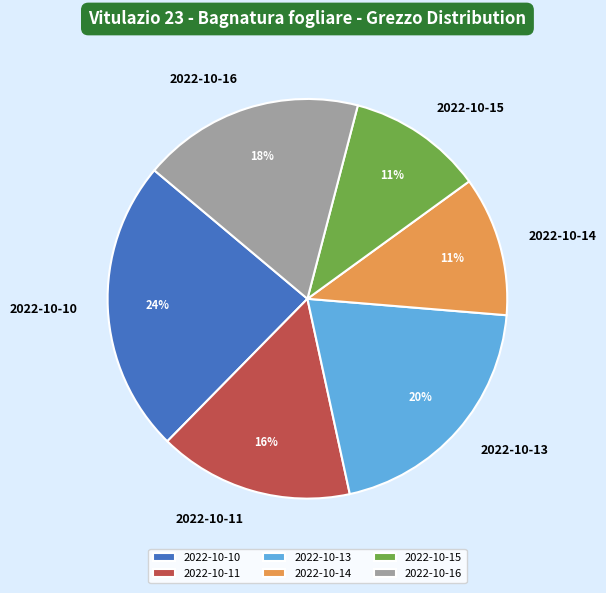

Does any single category account for the majority?

No